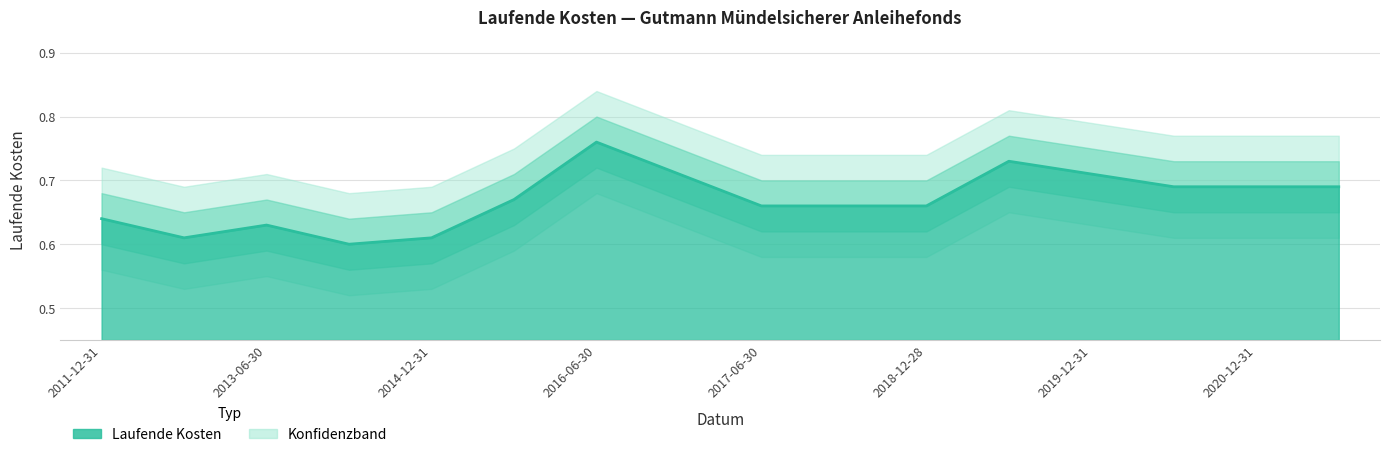

What is the total value across all series at 2013-12-31?

3.0